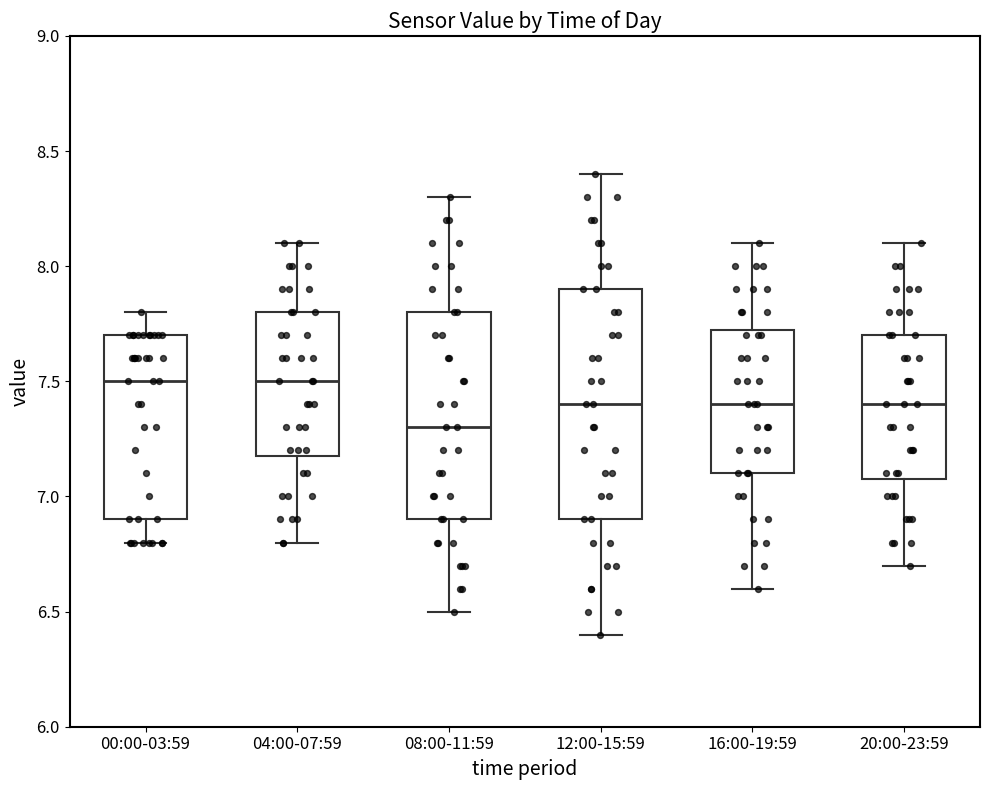

Which box is the tallest, from its lower edge to its upper edge?

12:00-15:59